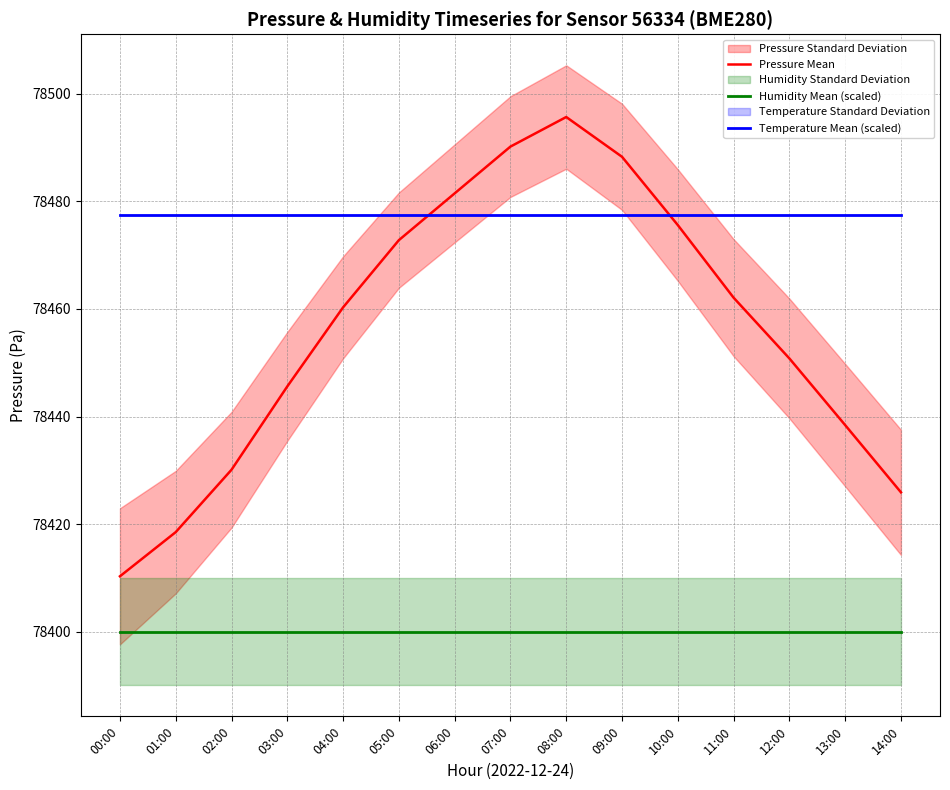

The Pressure Mean series shows 135682.9 at 11:00. True or false?

False